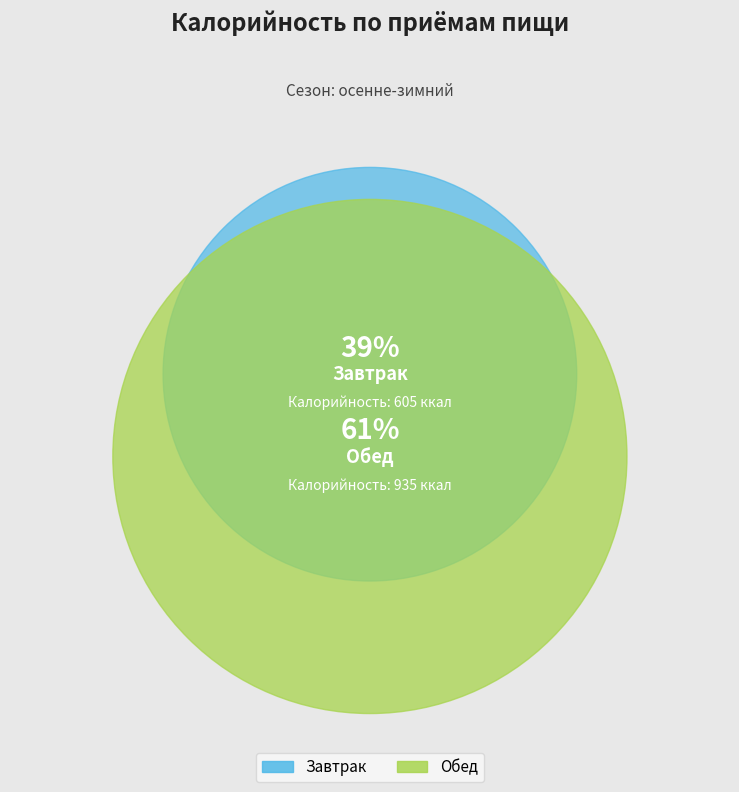

To the nearest percent, what is the difference between the largest and smallest slice percentages?

21%